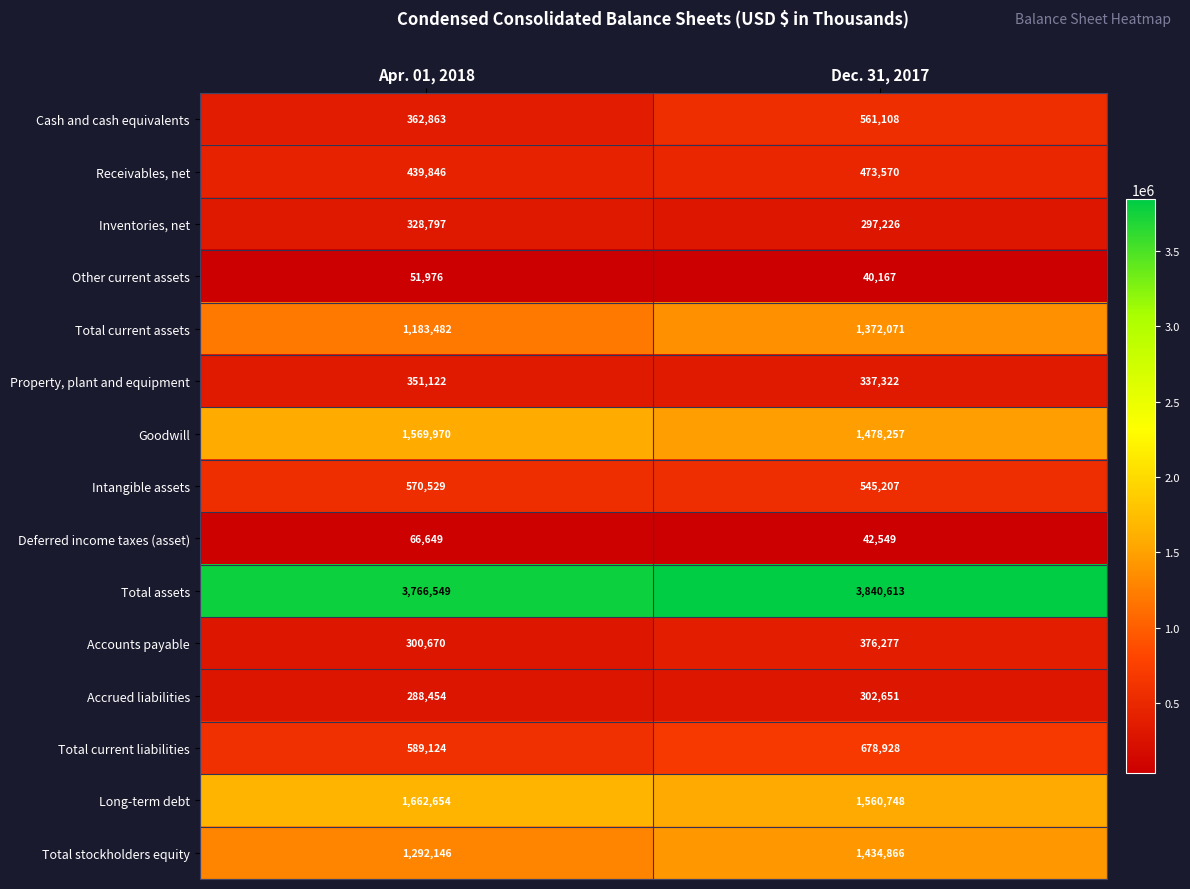

How many series are shown in this chart?

15